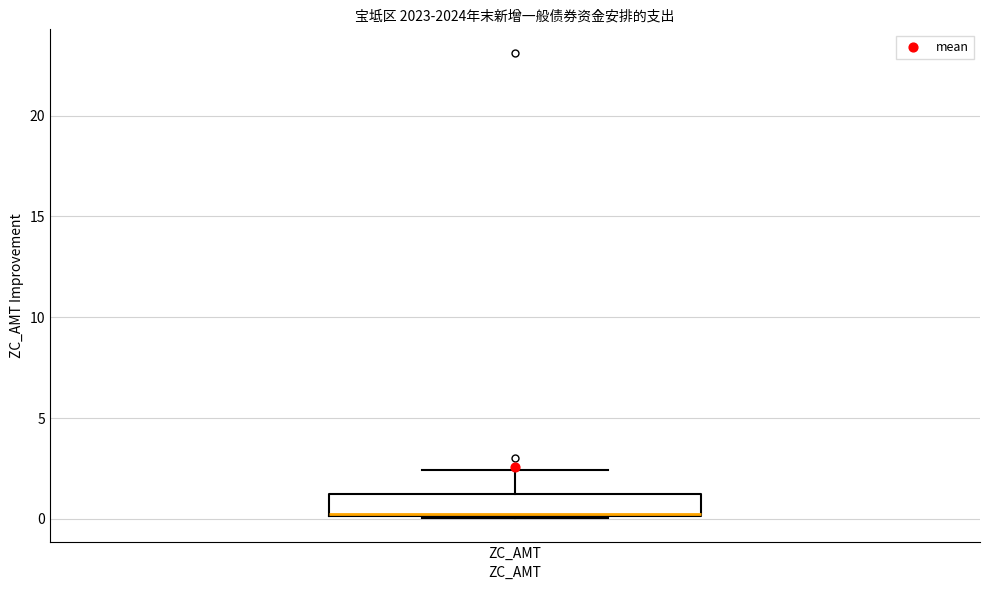

Where does the upper whisker of the box for ZC_AMT end on the y-axis? The values are not printed on the chart, so give them approximately, as read against the axis.

2.5